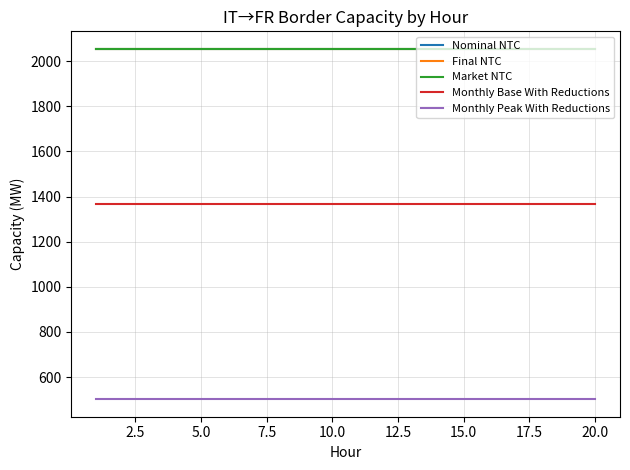

At how many categories does at least one series exceed 697?

20